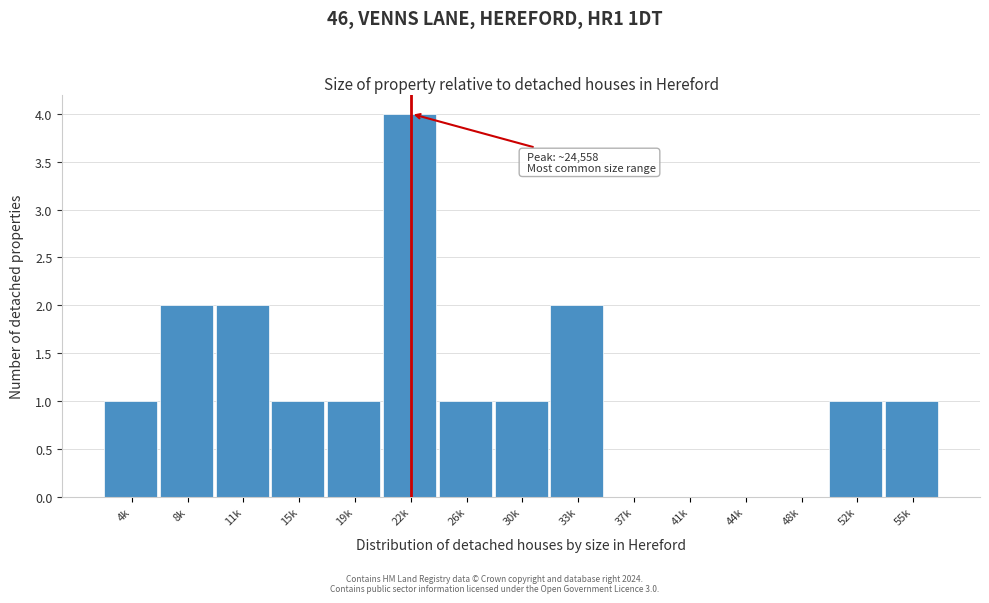

Reading right to left, transcribe all the data shown in this chart.

55k=1	52k=1	48k=0	44k=0	41k=0	37k=0	33k=2	30k=1	26k=1	22k=4	19k=1	15k=1	11k=2	8k=2	4k=1